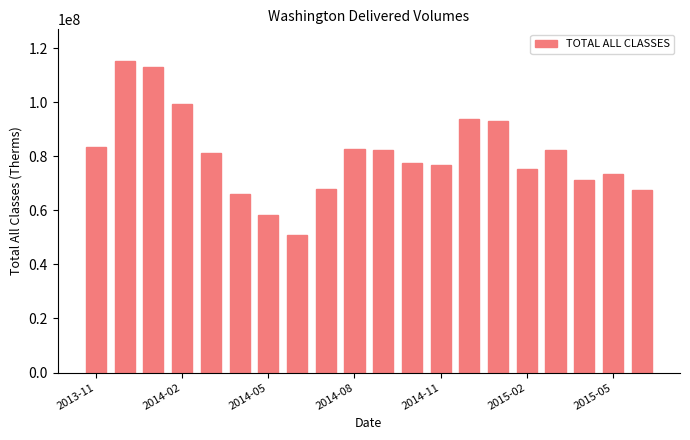

What is the value of the 15th bar from the left?

92899430